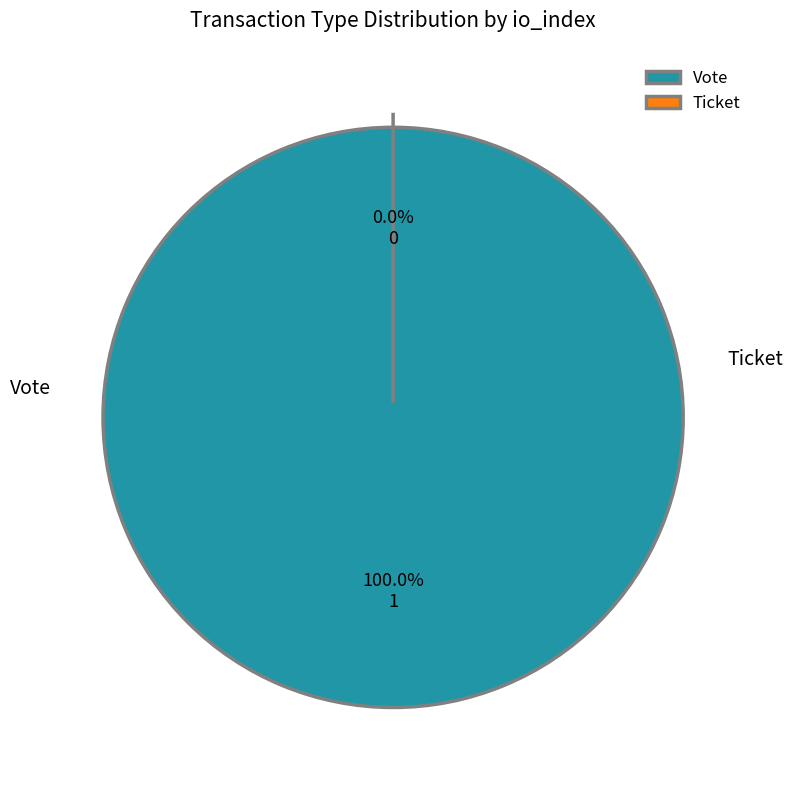

What portion of the pie excludes Ticket?

100.0%